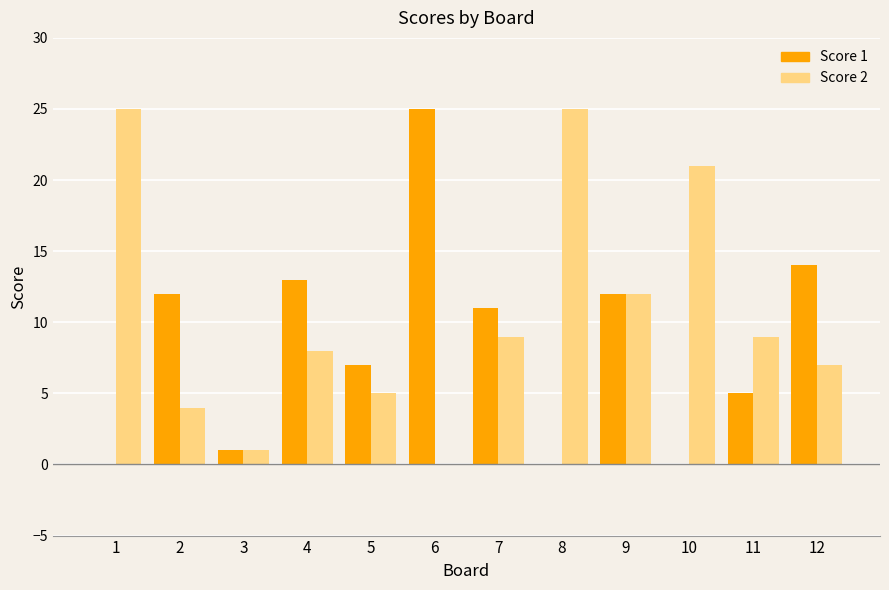

Which series has the largest total across all categories?

Score 2